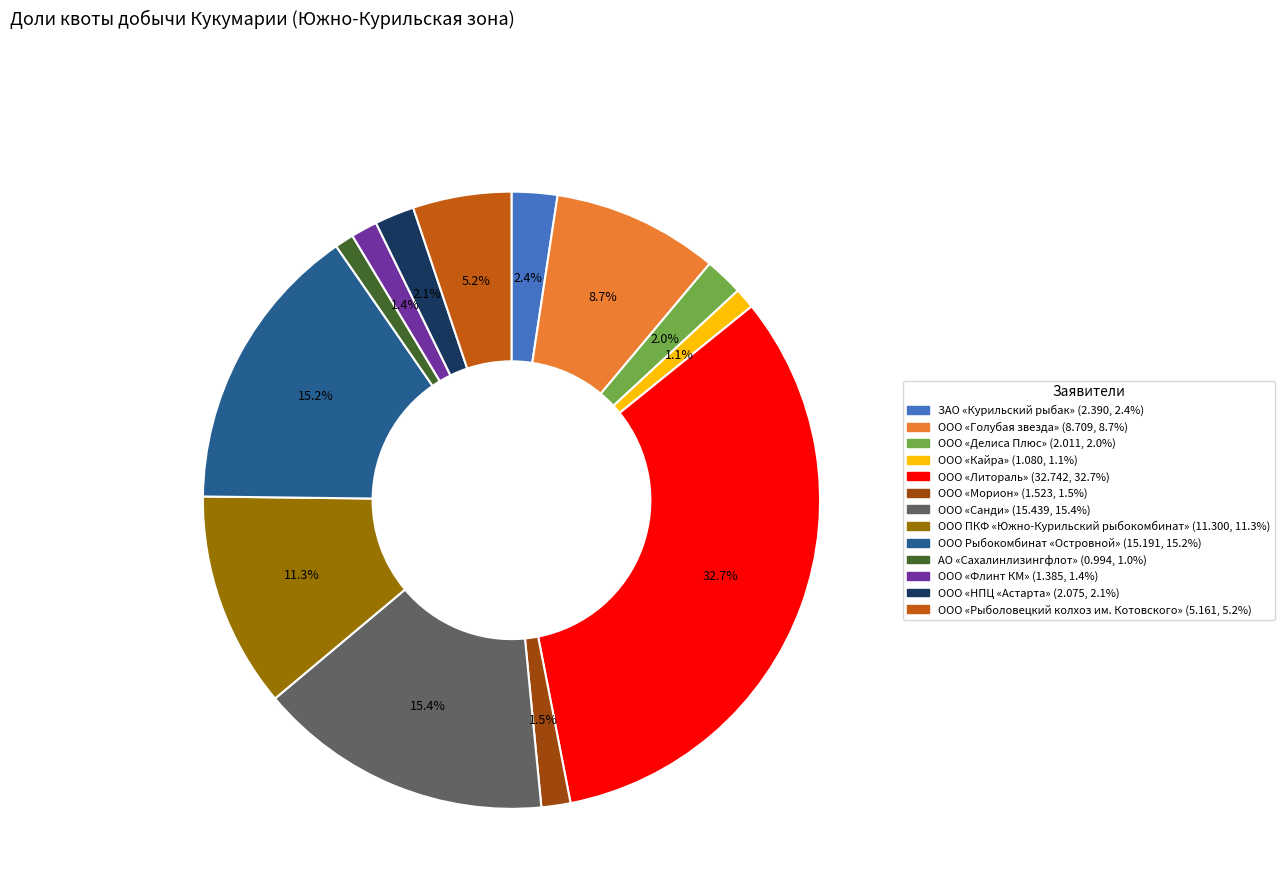

To the nearest percent, what portion does ООО «Рыболовецкий колхоз им. Котовского» represent?

5%